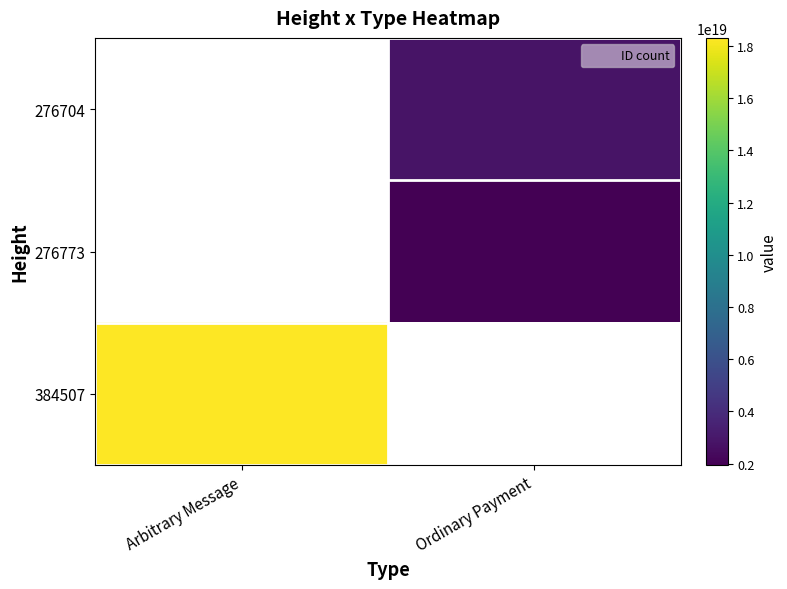

Which series has the largest range (max minus min)?

384507